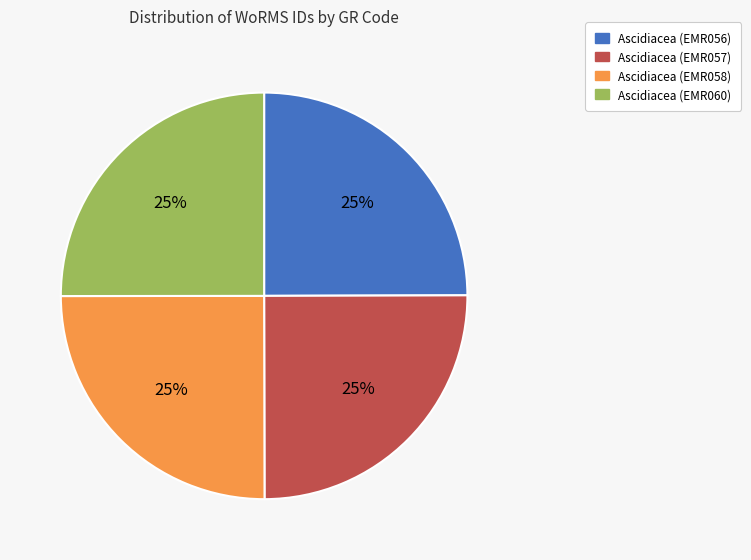

Is it true that Ascidiacea (EMR057) is 25% of the pie?

True